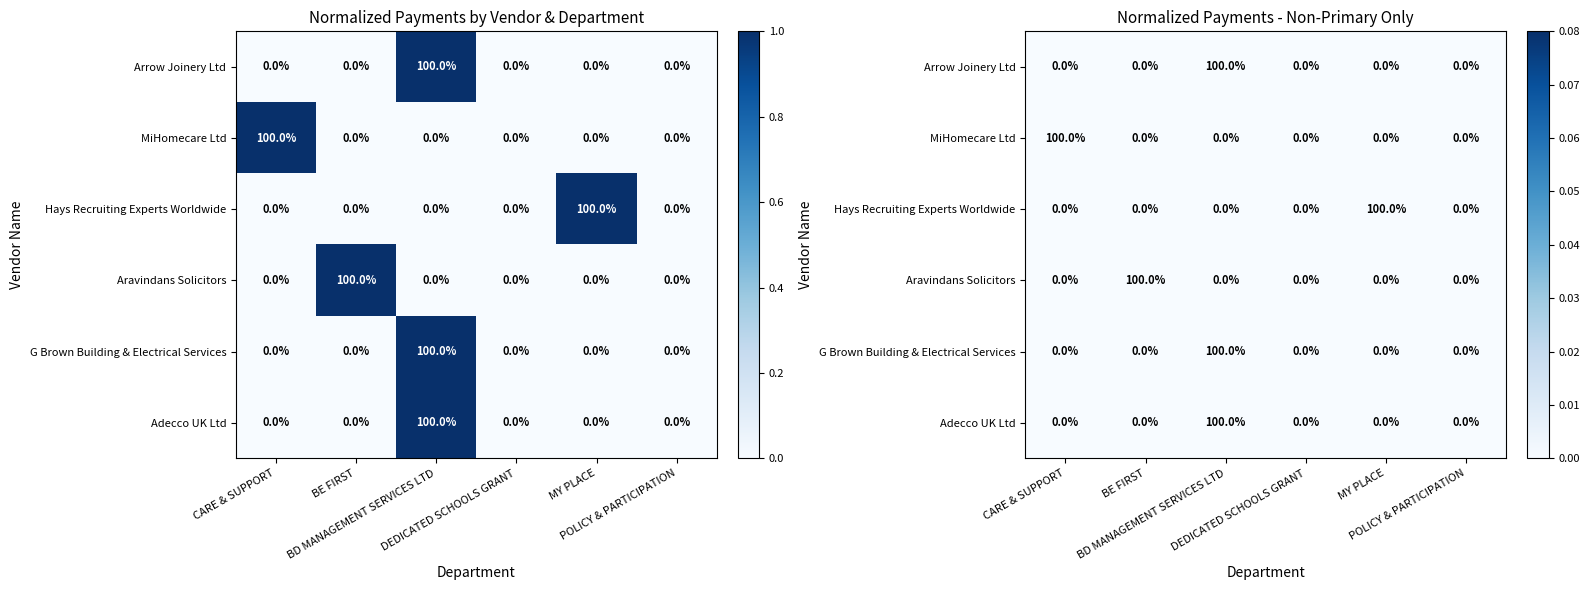

Reading left to right, what are all the values shown in this chart?

Arrow Joinery Ltd: 0	0	1	0	0	0
MiHomecare Ltd: 1	0	0	0	0	0
Hays Recruiting Experts Worldwide: 0	0	0	0	1	0
Aravindans Solicitors: 0	1	0	0	0	0
G Brown Building & Electrical Services: 0	0	1	0	0	0
Adecco UK Ltd: 0	0	1	0	0	0